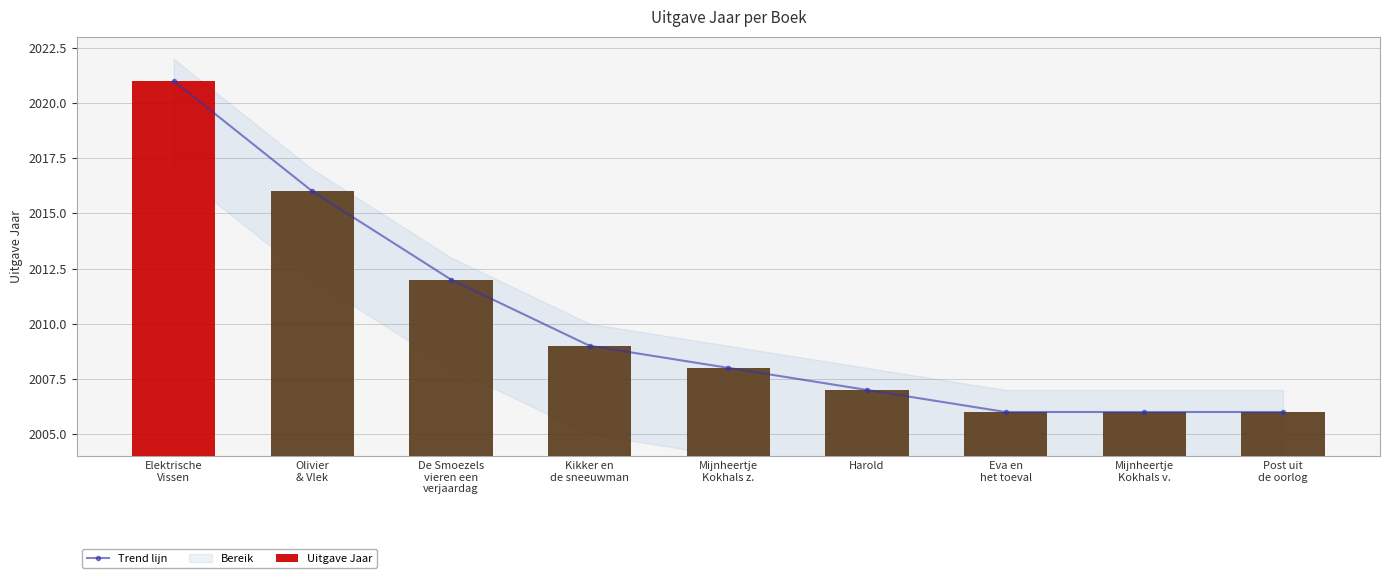

Is it true that Trend lijn equals 3380 at Mijnheertje
Kokhals v.?

False